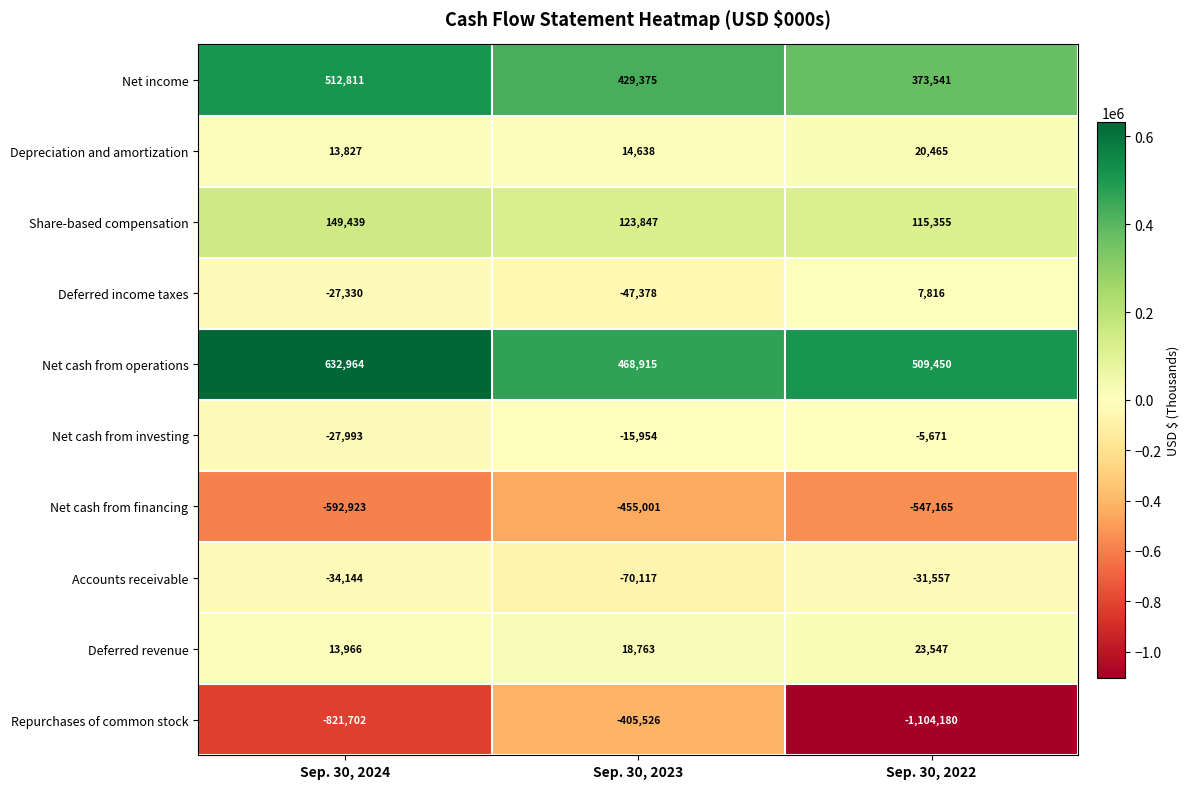

Which category has the highest value across all series?

Sep. 30, 2024